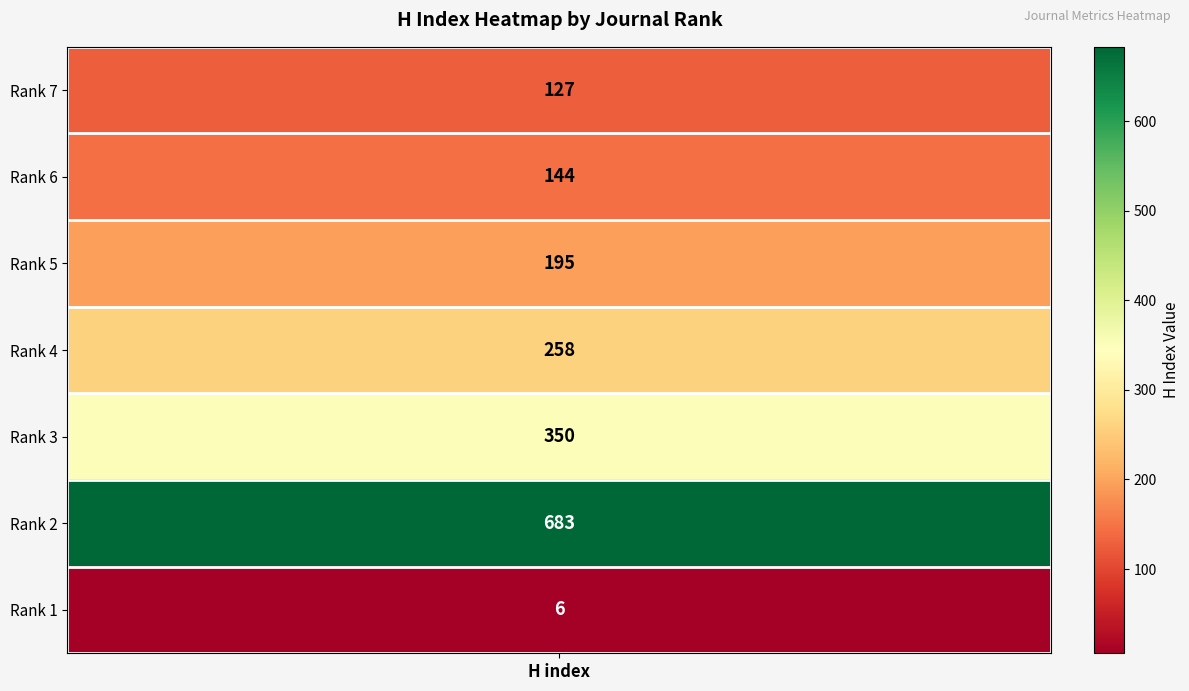

What is the greatest value displayed?

683